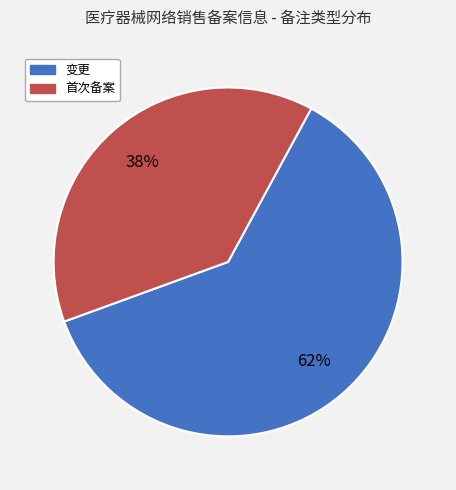

What is the smallest slice in the pie chart?

首次备案